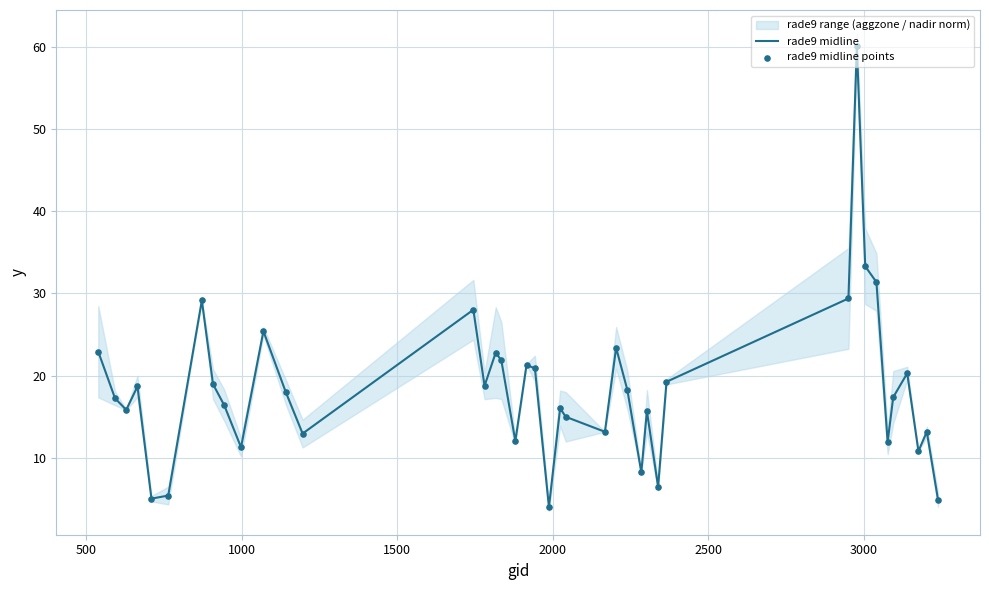

What is the minimum value for rade9 midline?

4.0